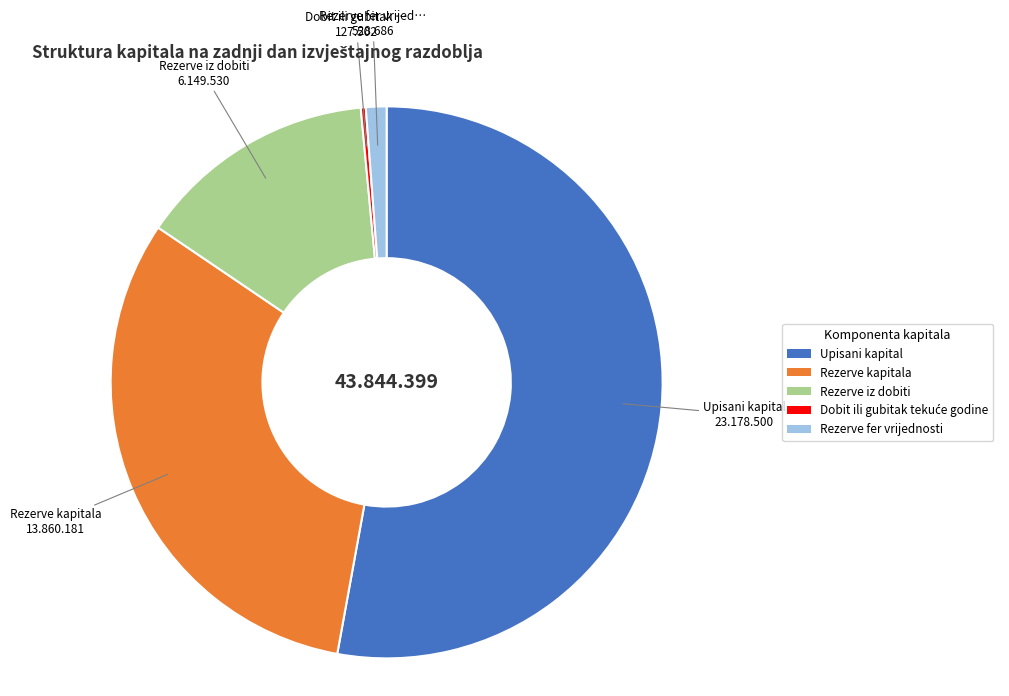

Does any single category account for the majority?

Yes